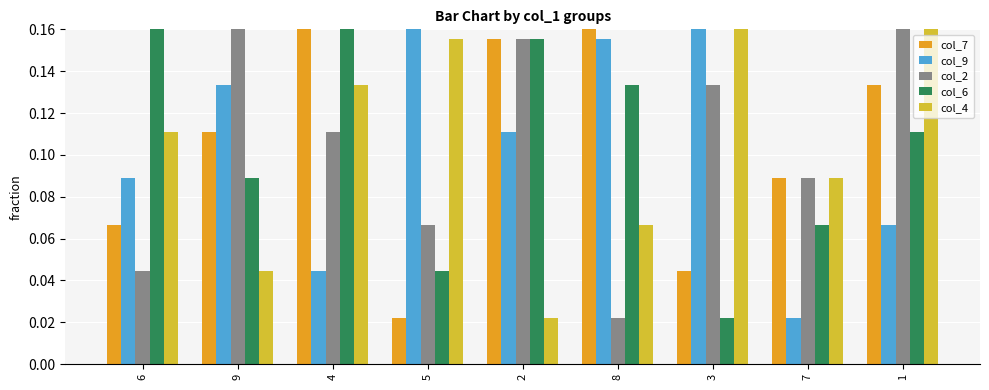

Is it true that col_6 equals 0.1 at 9?

False